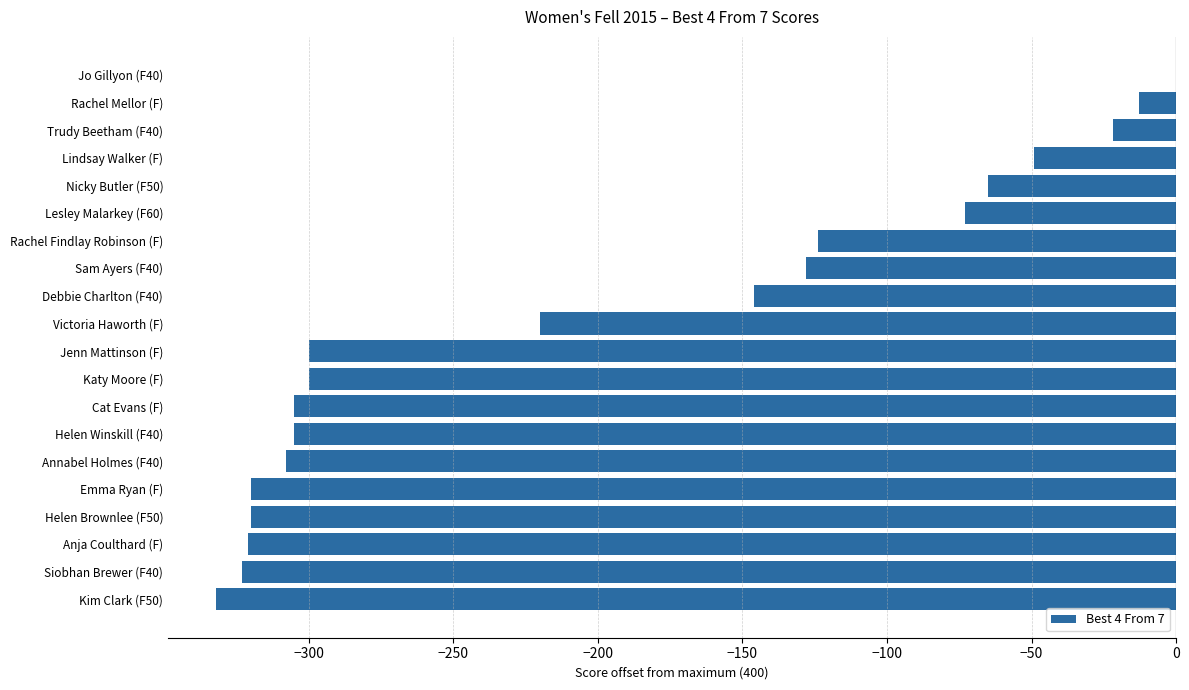

At which category does the chart reach its peak across all series?

Jo Gillyon (F40)